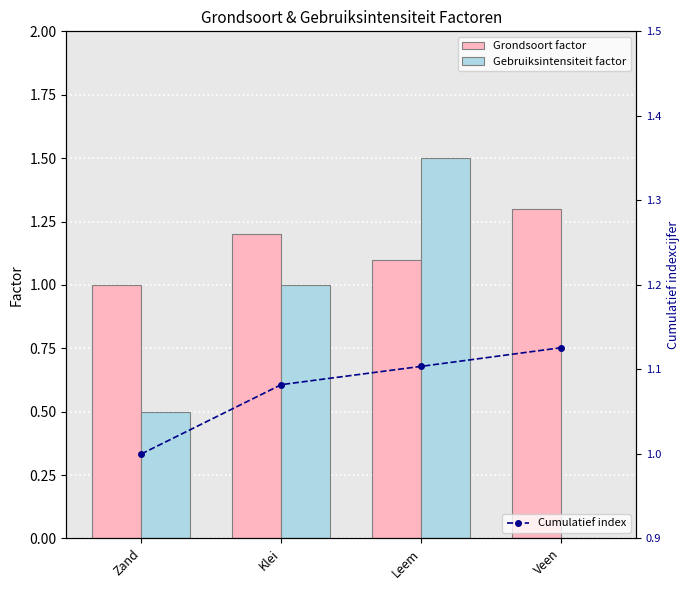

The value of Cumulatief index at Klei is 0.6. True or false?

False